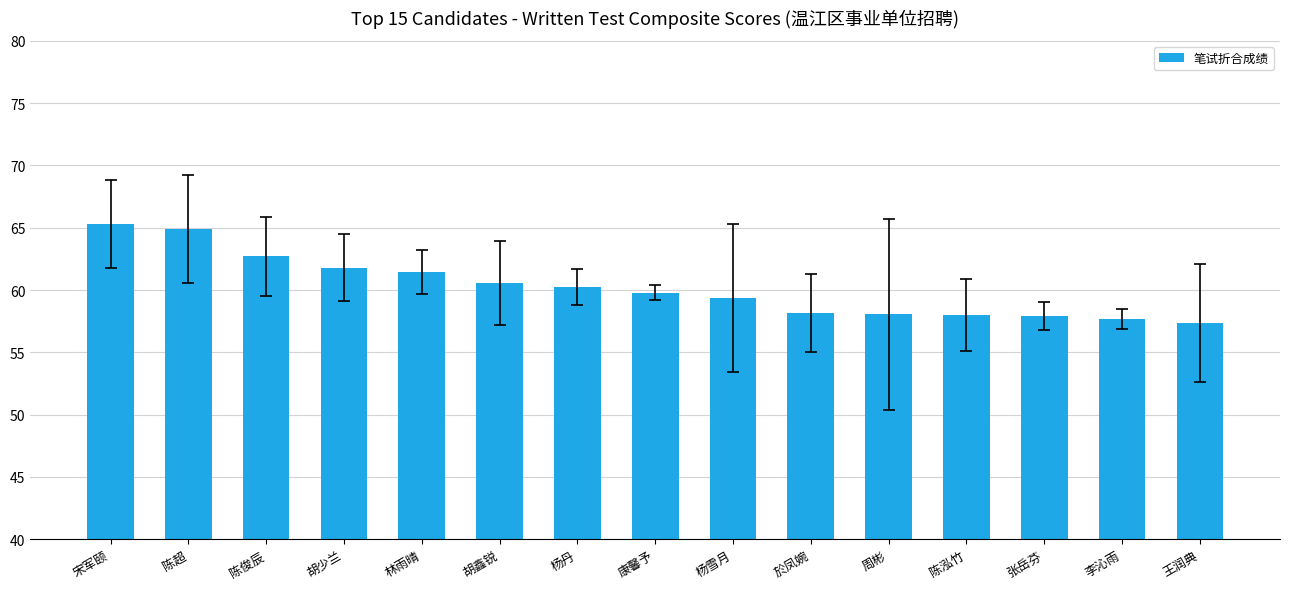

Between 於凤婉 and 陈超, which is larger?

陈超